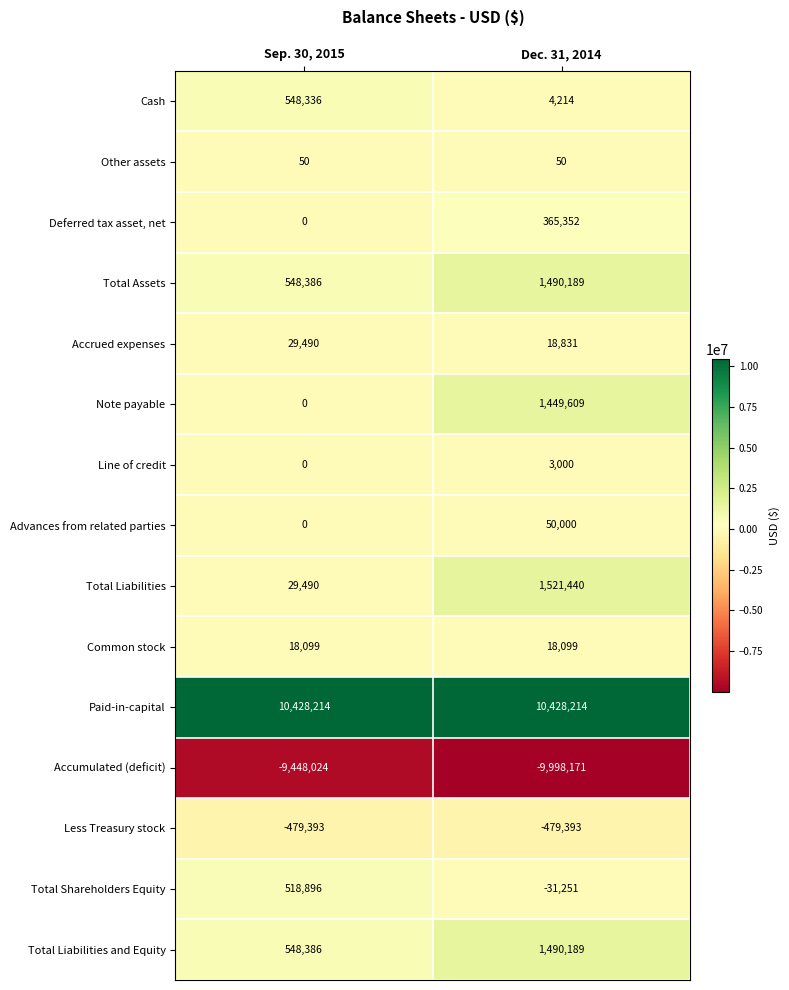

Reading left to right, extract all data points from this chart.

Cash: 548336	4214
Other assets: 50	50
Deferred tax asset, net: 0	365352
Total Assets: 548386	1490189
Accrued expenses: 29490	18831
Note payable: 0	1449609
Line of credit: 0	3000
Advances from related parties: 0	50000
Total Liabilities: 29490	1521440
Common stock: 18099	18099
Paid-in-capital: 10428214	10428214
Accumulated (deficit): -9448024	-9998171
Less Treasury stock: -479393	-479393
Total Shareholders Equity: 518896	-31251
Total Liabilities and Equity: 548386	1490189